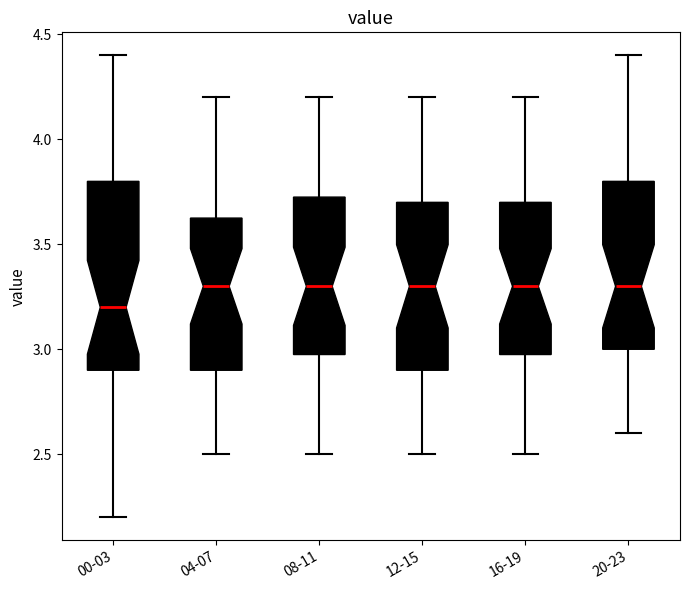

Reading left to right, read every box against the y-axis: the position of its median line, the range the box covers, and the ends of its whiskers. The values are not printed on the chart, so give them approximately, as read against the axis.

00-03: median 3.20, box 2.90 to 3.80, whiskers 2.20 to 4.40
04-07: median 3.30, box 2.90 to 3.65, whiskers 2.50 to 4.20
08-11: median 3.30, box 3.00 to 3.75, whiskers 2.50 to 4.20
12-15: median 3.30, box 2.90 to 3.70, whiskers 2.50 to 4.20
16-19: median 3.30, box 3.00 to 3.70, whiskers 2.50 to 4.20
20-23: median 3.30, box 3.00 to 3.80, whiskers 2.60 to 4.40